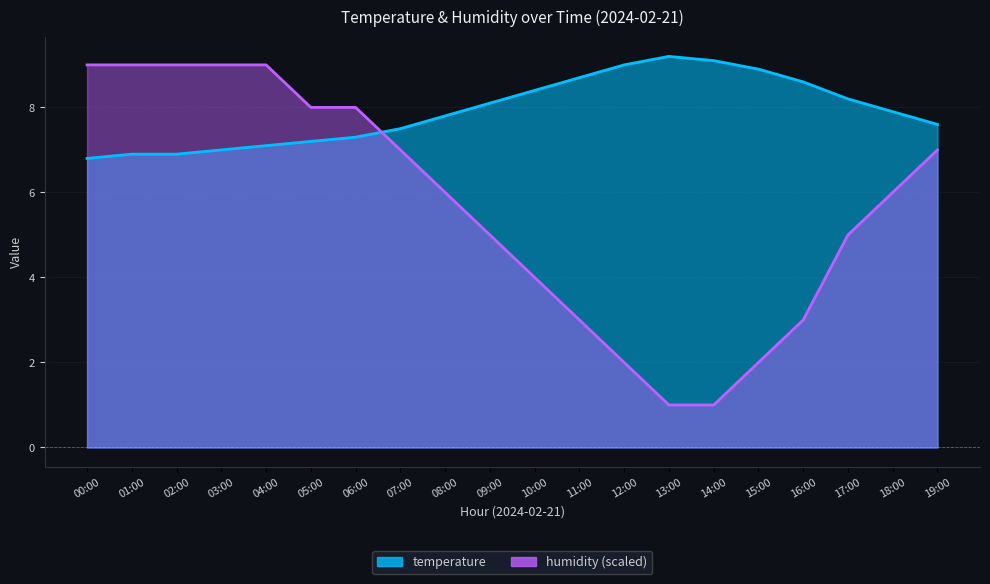

Rank the series at 13:00 from lowest to highest value.

humidity, temperature